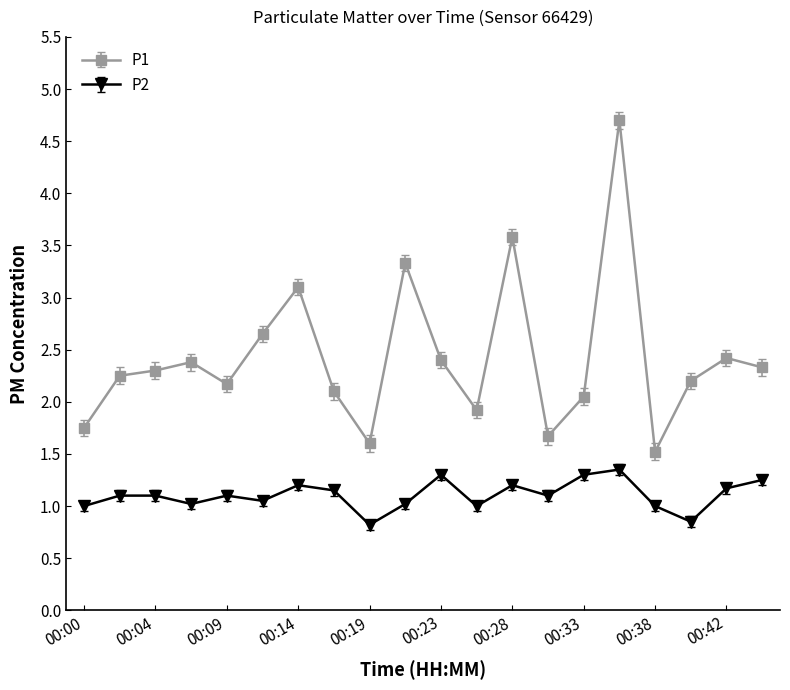

Which series has the largest total across all categories?

P1